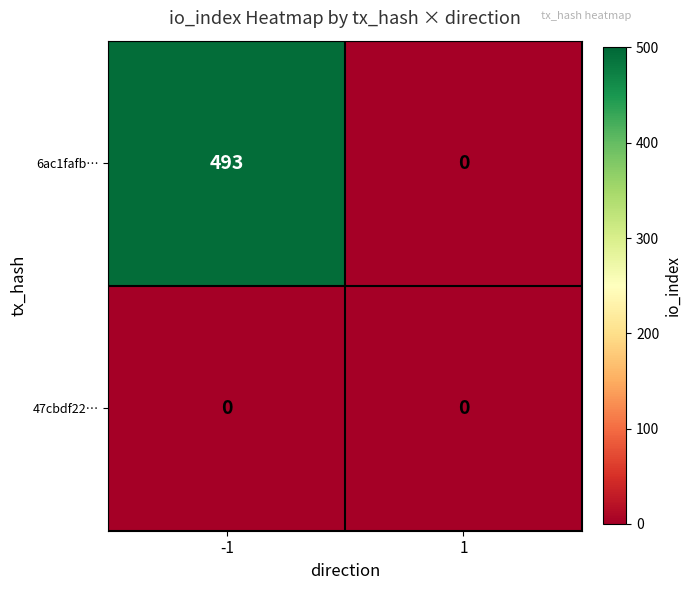

Rank the series by their average value, from highest to lowest.

6ac1fafb…, 47cbdf22…